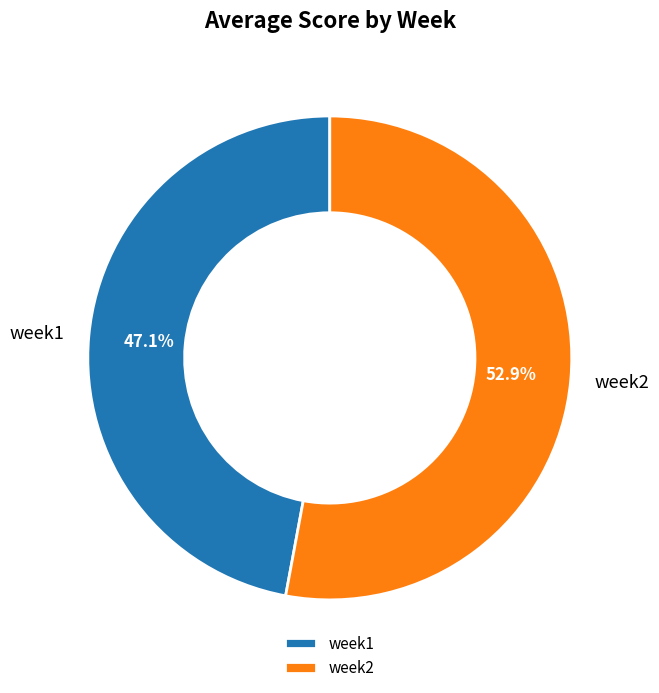

To the nearest percent, what portion does week1 represent?

47%